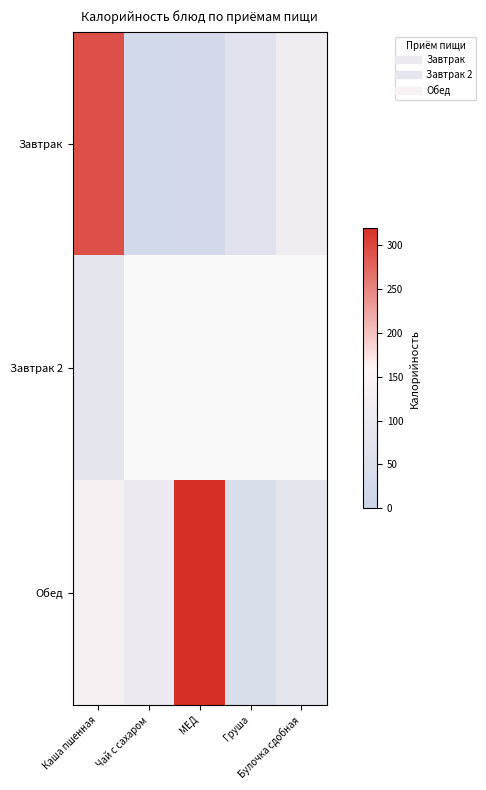

Which category has the highest value in the Завтрак 2 series?

Каша пшенная